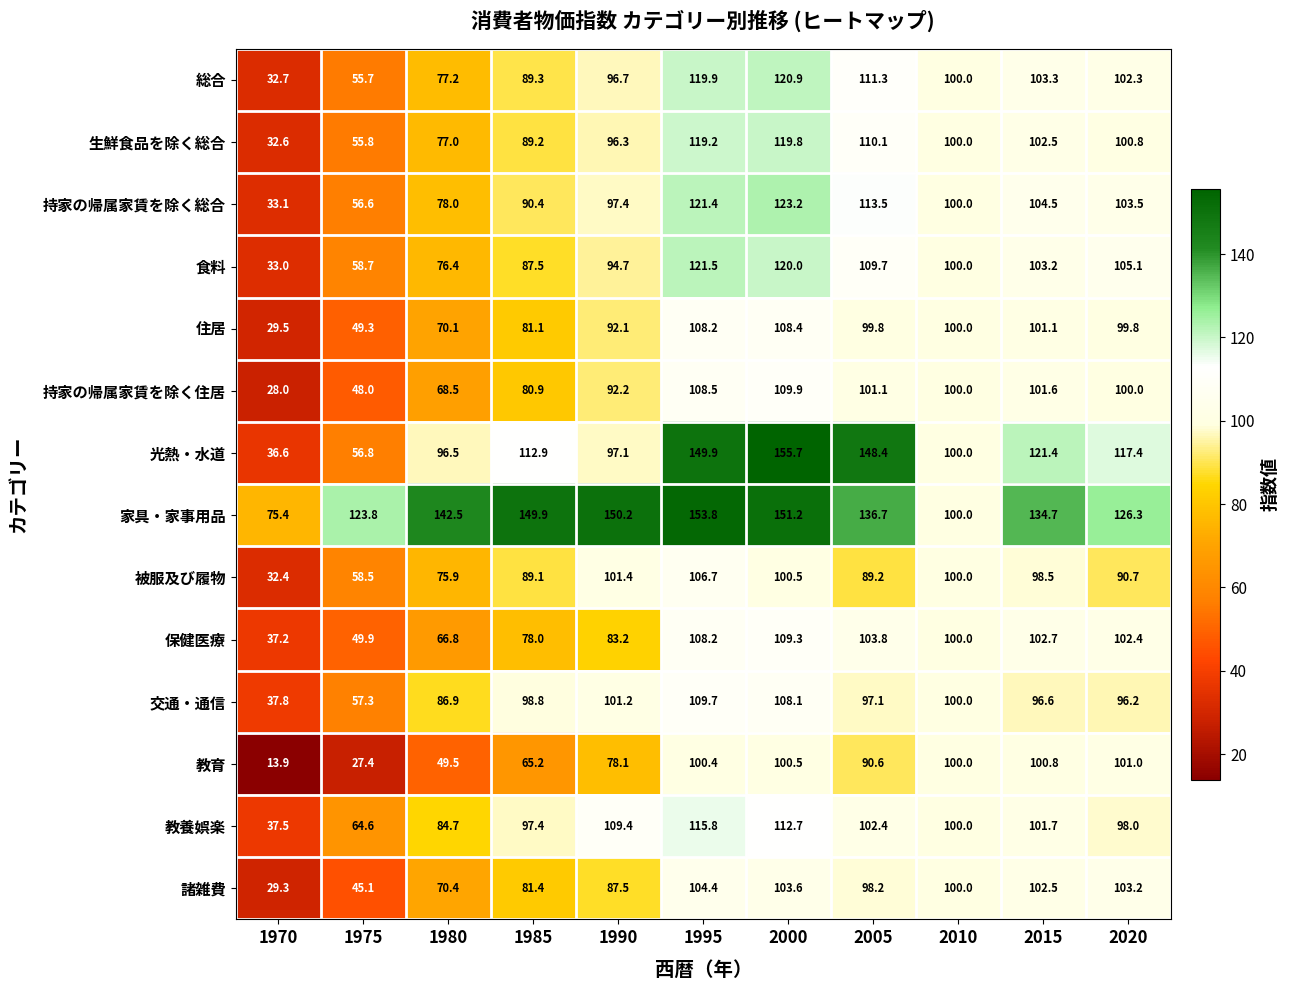

What is the average value of the 総合 series?

91.8